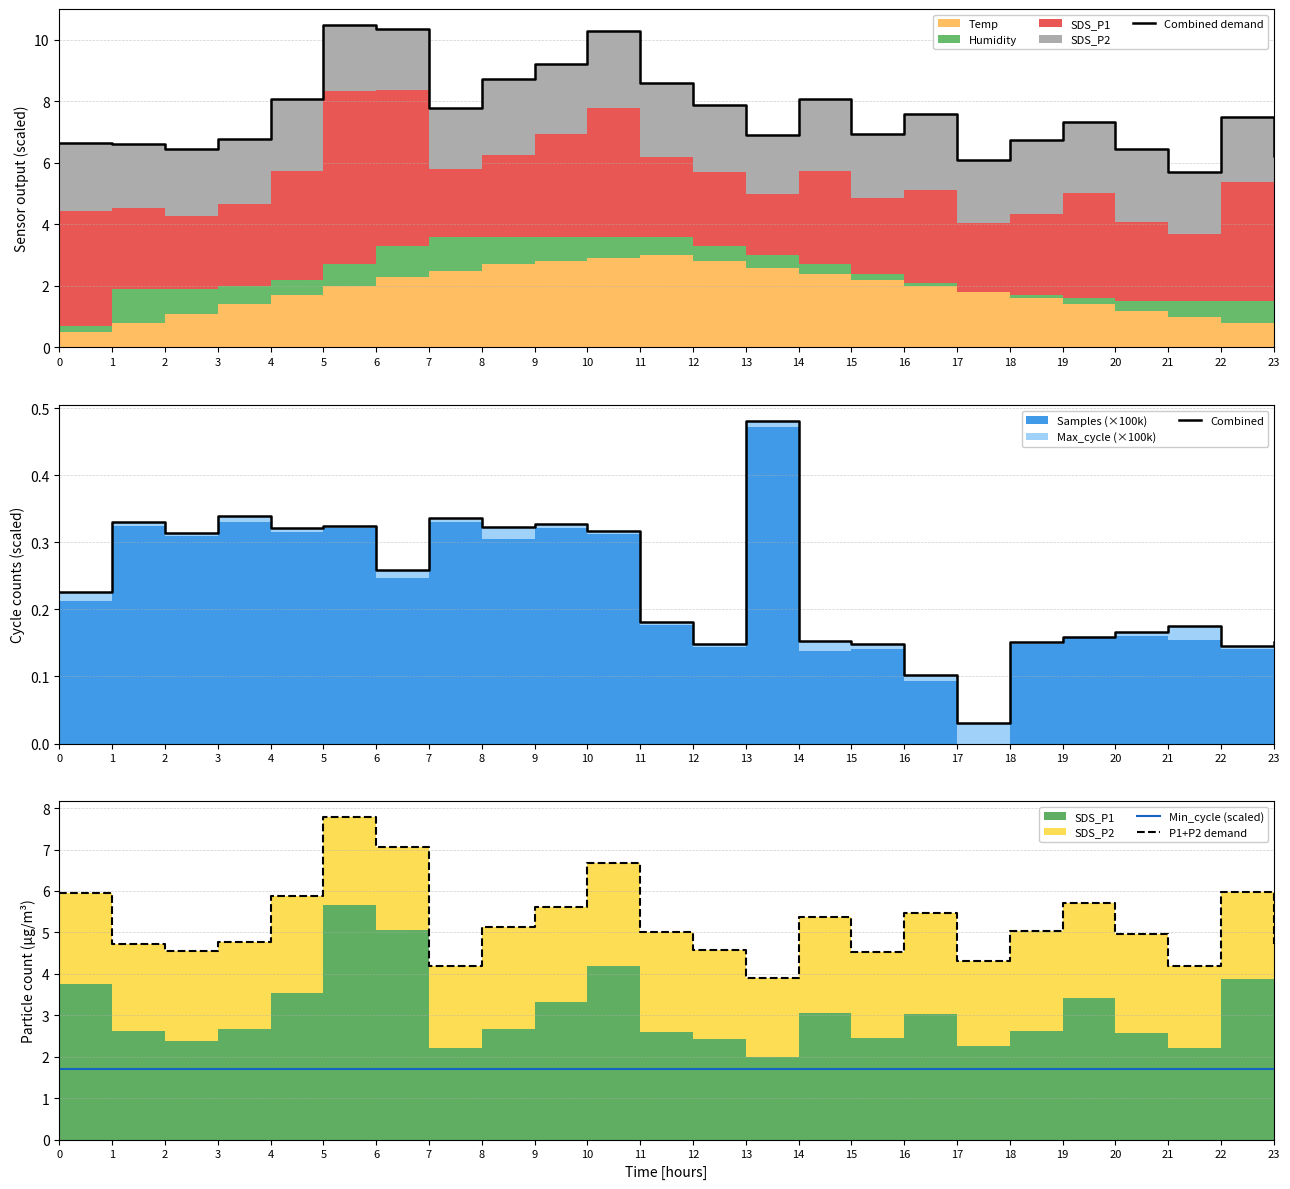

Reading right to left, list all the values displayed in this chart.

Combined demand: 23=6.2	22=7.5	21=5.7	20=6.5	19=7.3	18=6.7	17=6.1	16=7.6	15=6.9	14=8.1	13=6.9	12=7.9	11=8.6	10=10.3	9=9.2	8=8.7	7=7.8	6=10.3	5=10.5	4=8.1	3=6.8	2=6.4	1=6.6	0=6.7
Combined: 23=0.2	22=0.1	21=0.2	20=0.2	19=0.2	18=0.2	17=0.0	16=0.1	15=0.1	14=0.2	13=0.5	12=0.1	11=0.2	10=0.3	9=0.3	8=0.3	7=0.3	6=0.3	5=0.3	4=0.3	3=0.3	2=0.3	1=0.3	0=0.2
Min_cycle (scaled): 23=1.7	22=1.7	21=1.7	20=1.7	19=1.7	18=1.7	17=1.7	16=1.7	15=1.7	14=1.7	13=1.7	12=1.7	11=1.7	10=1.7	9=1.7	8=1.7	7=1.7	6=1.7	5=1.7	4=1.7	3=1.7	2=1.7	1=1.7	0=1.7
P1+P2 demand: 23=4.7	22=6.0	21=4.2	20=5.0	19=5.7	18=5.0	17=4.3	16=5.5	15=4.5	14=5.4	13=3.9	12=4.6	11=5.0	10=6.7	9=5.6	8=5.1	7=4.2	6=7.1	5=7.8	4=5.9	3=4.8	2=4.5	1=4.7	0=6.0